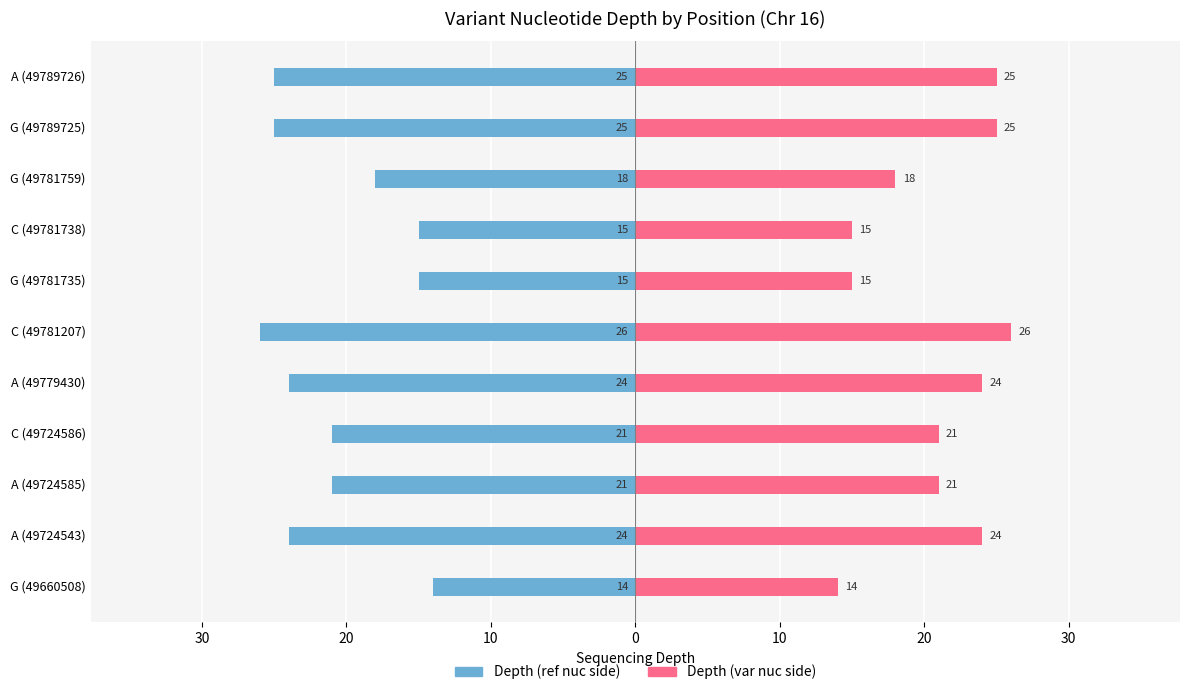

How many groups of bars are there?

11